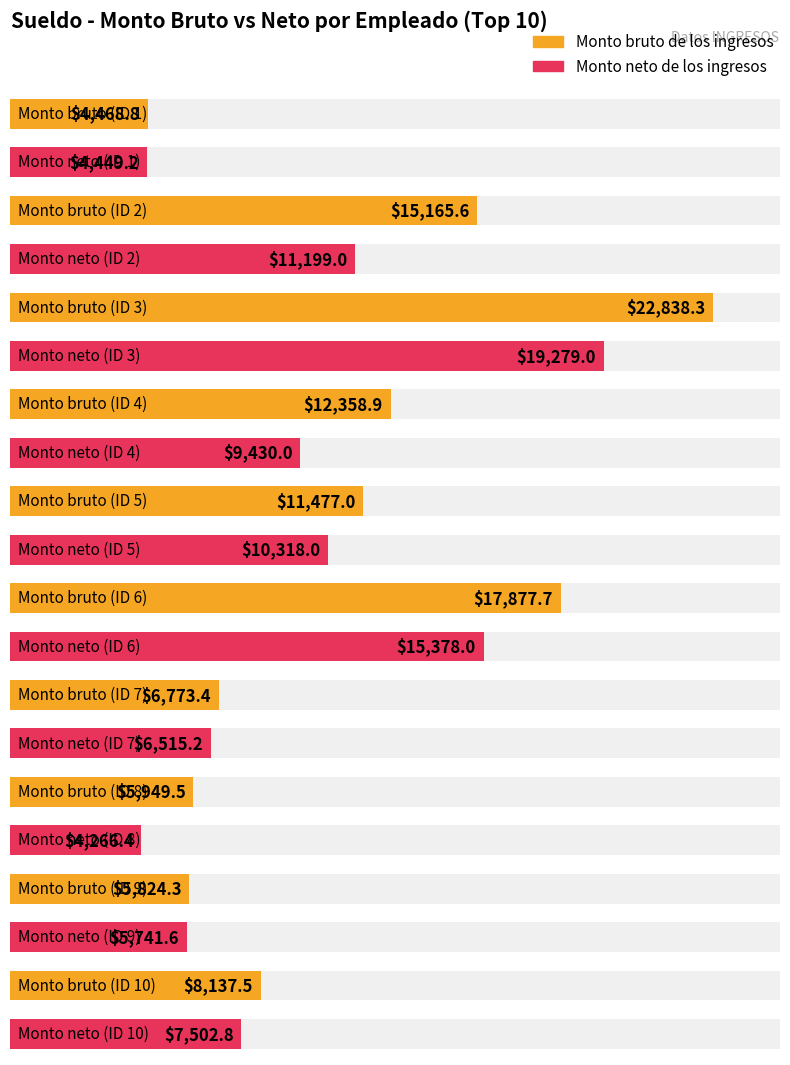

At 4, list the series in order from smallest to largest.

Monto neto de los ingresos, Monto bruto de los ingresos